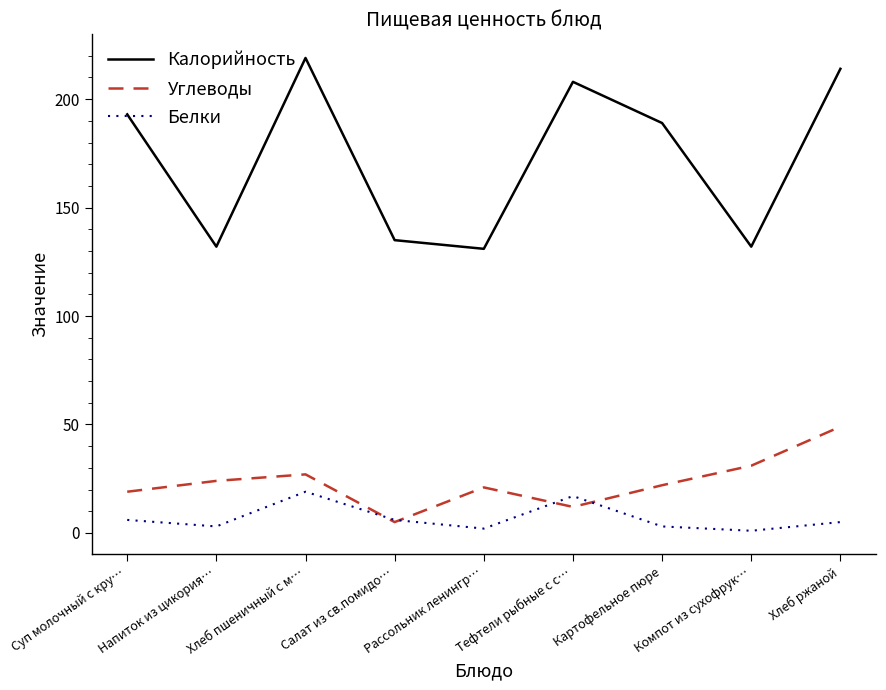

Between Картофельное пюре and Компот из сухофрук…, which series saw the biggest shift?

Калорийность